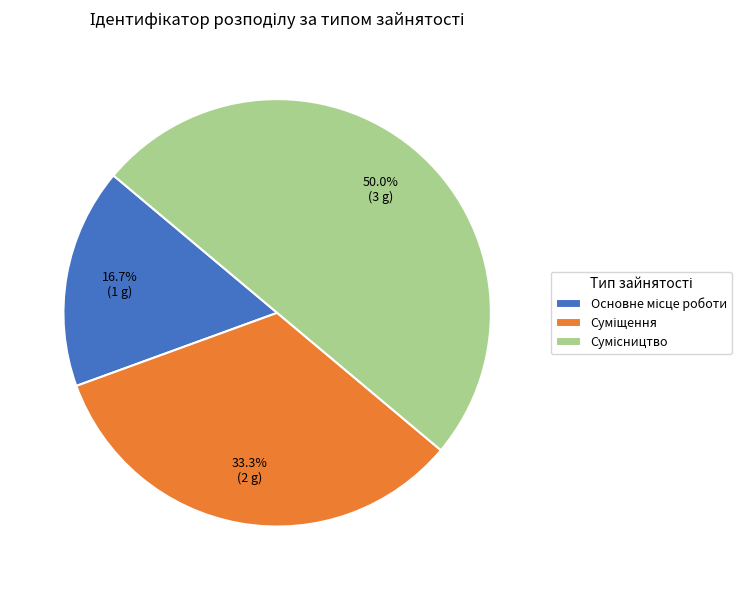

Which slice is the largest?

Сумісництво